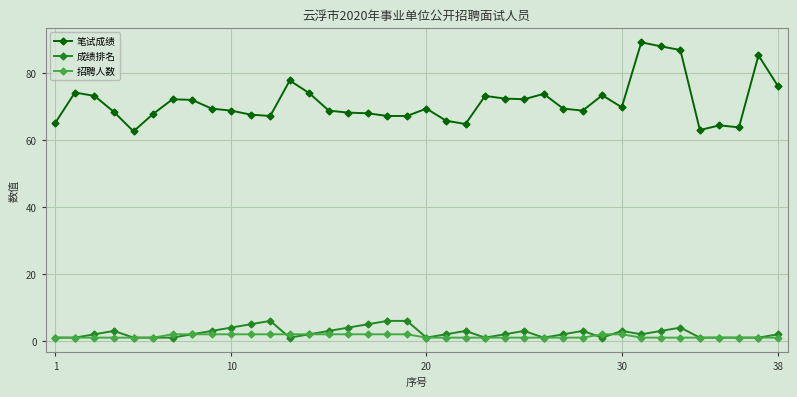

True or false: 笔试成绩 and 招聘人数 cross at least once.

False